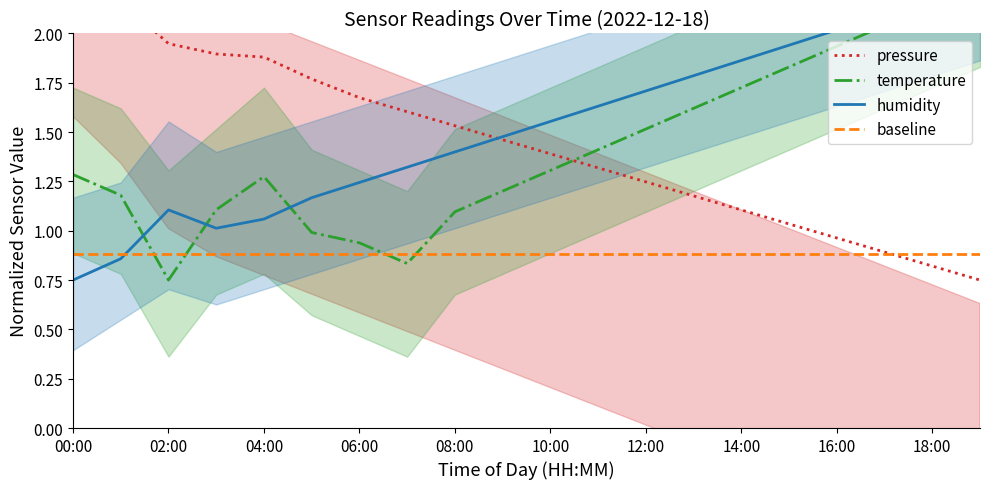

Count the number of categories in the chart.

20